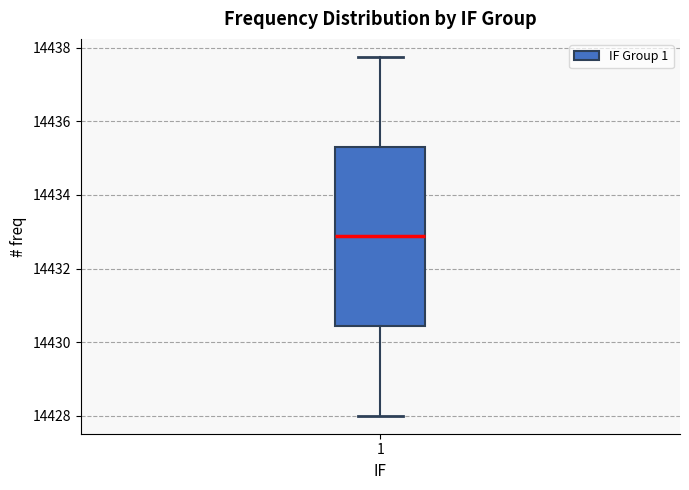

Transcribe this box plot: give where the median line is, the range the box spans, and where the two whiskers end, as read against the y-axis. The values are not printed on the chart, so give them approximately, as read against the axis.

median 14432.8, box 14430.4 to 14435.4, whiskers 14428.0 to 14437.8